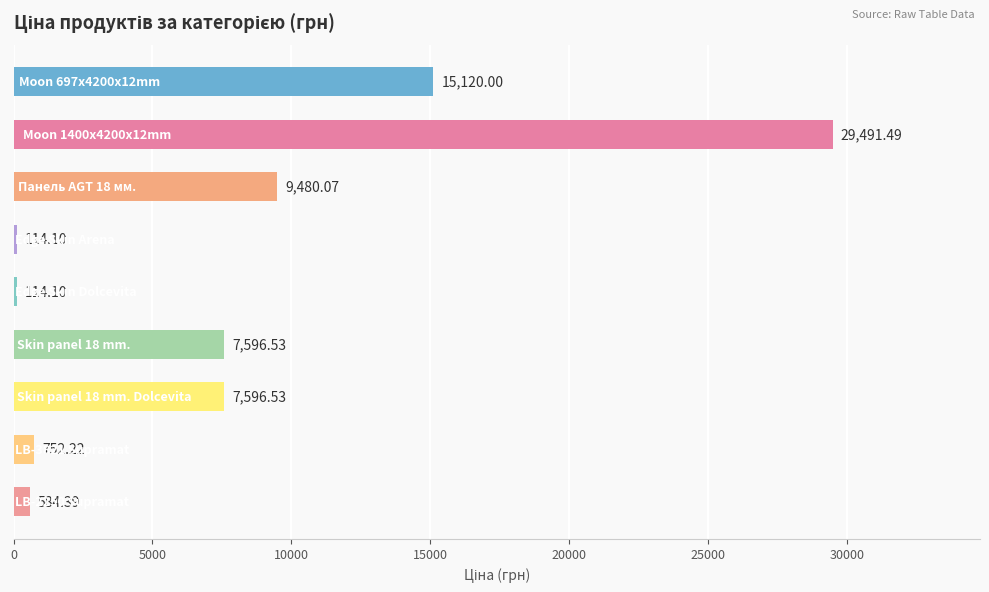

What is the sum of all values?

70849.4